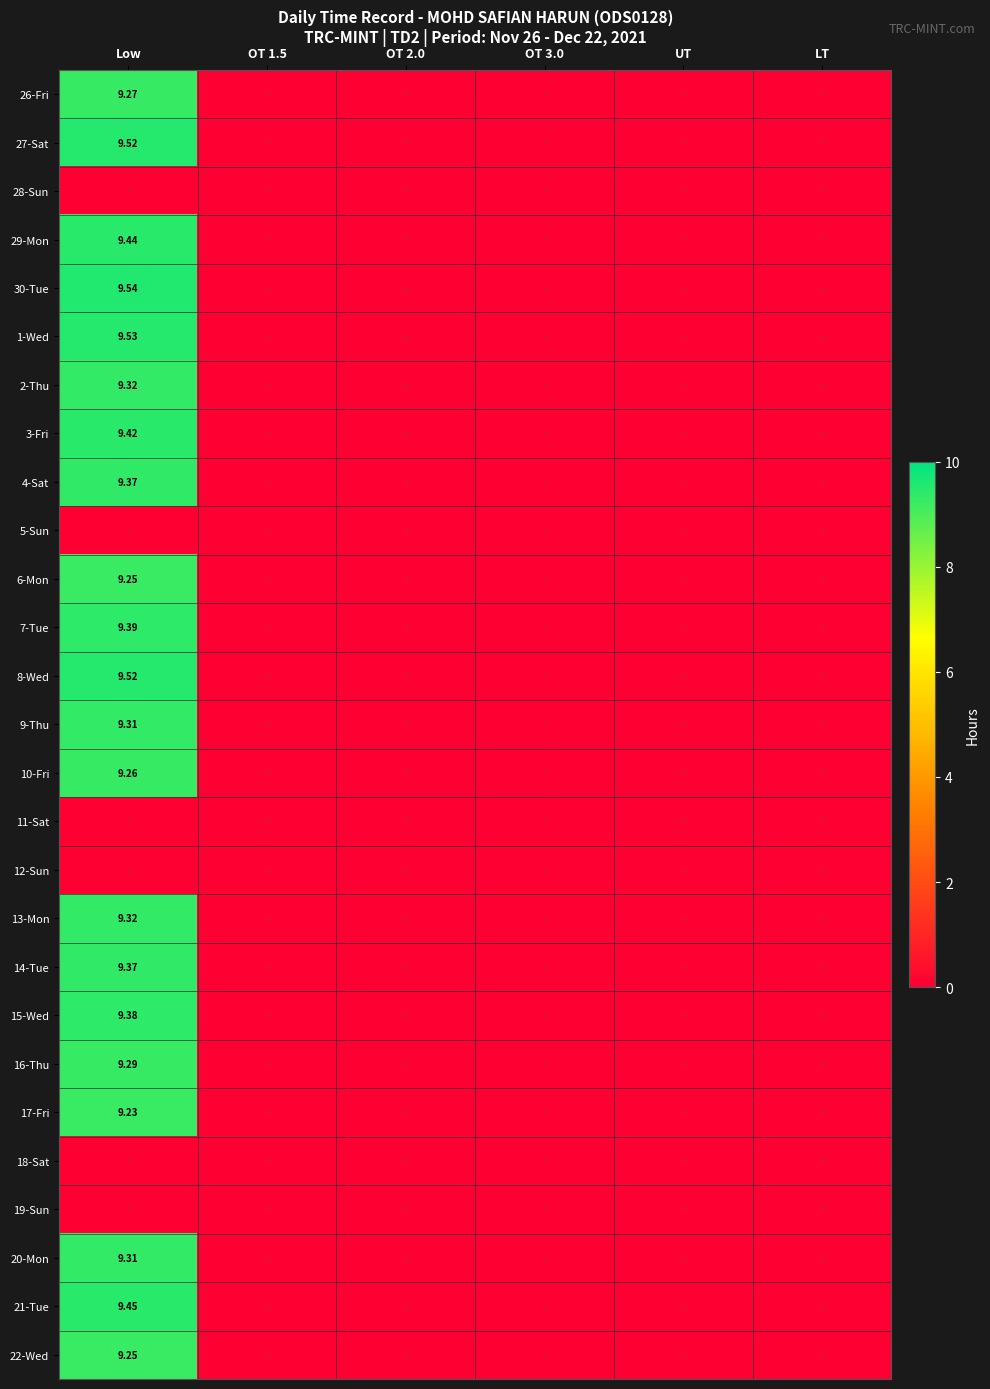

At how many categories does at least one series exceed 7?

1